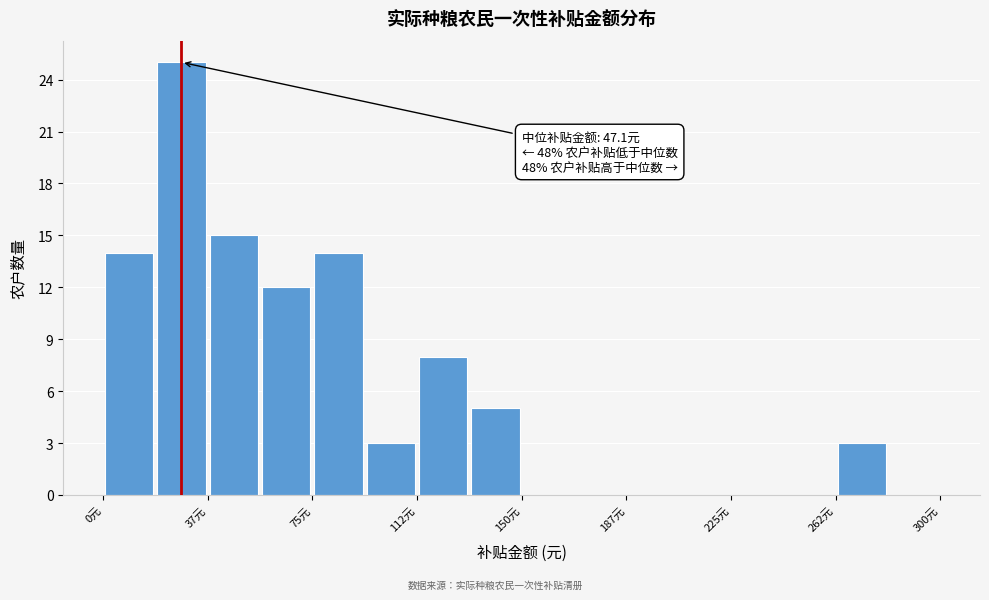

Around what value on the x-axis is the tallest bar? Give the approximate position of its centre, as read against the axis.

30